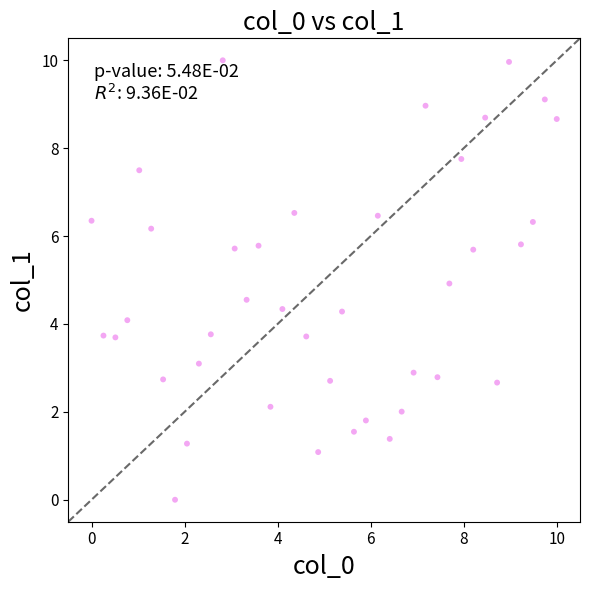

What is the range of X values (max minus min)?

10.0